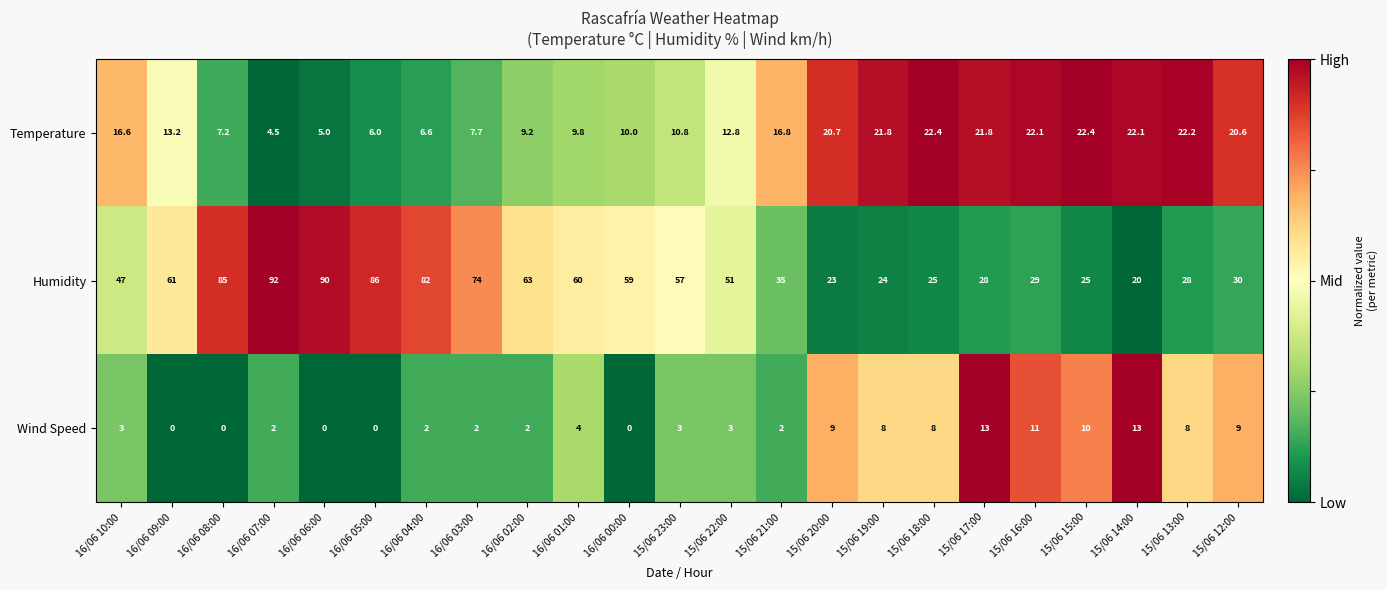

What is the sum of all Wind Speed values?

112.0